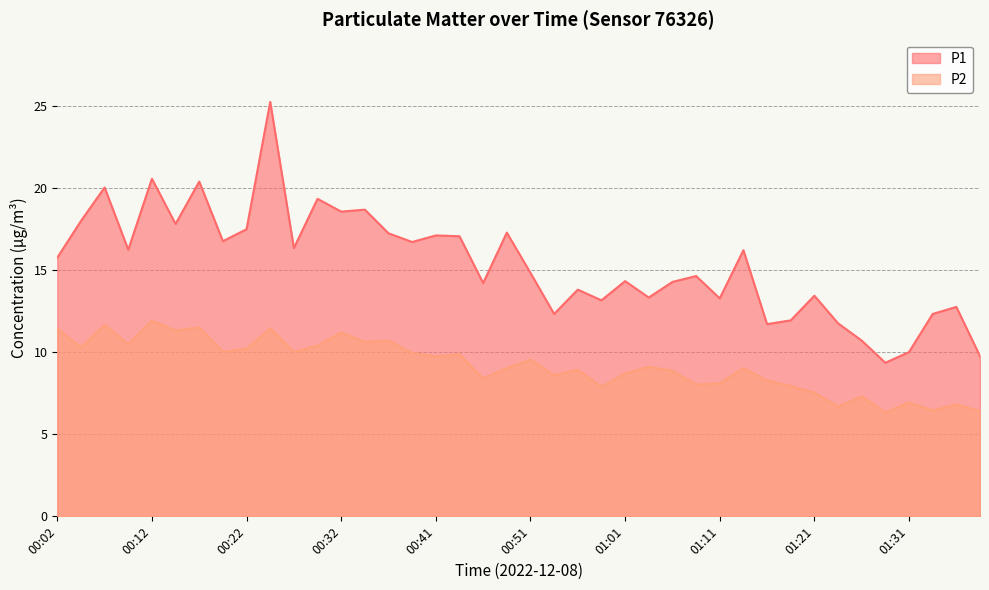

What value does the P2 series have at 00:44?

9.9